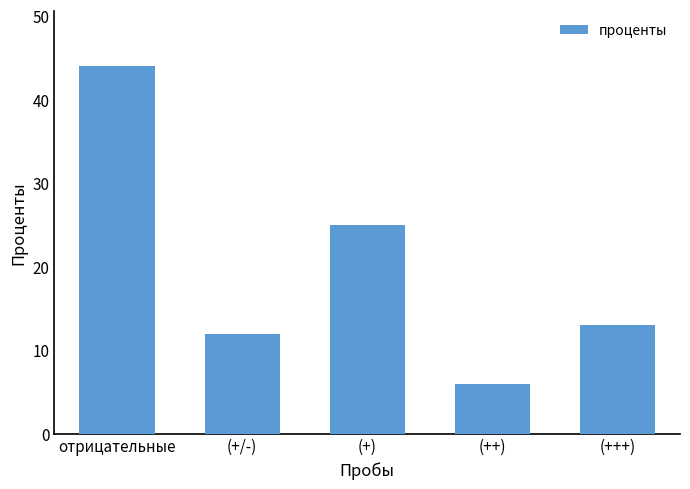

What is the difference between the maximum and minimum values?

38